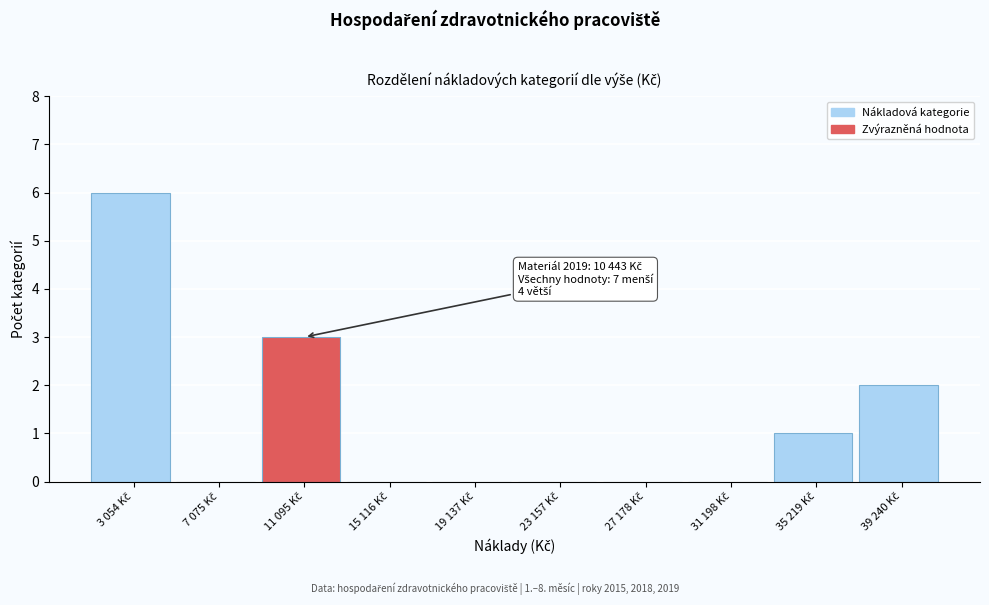

What is the greatest value displayed?

6